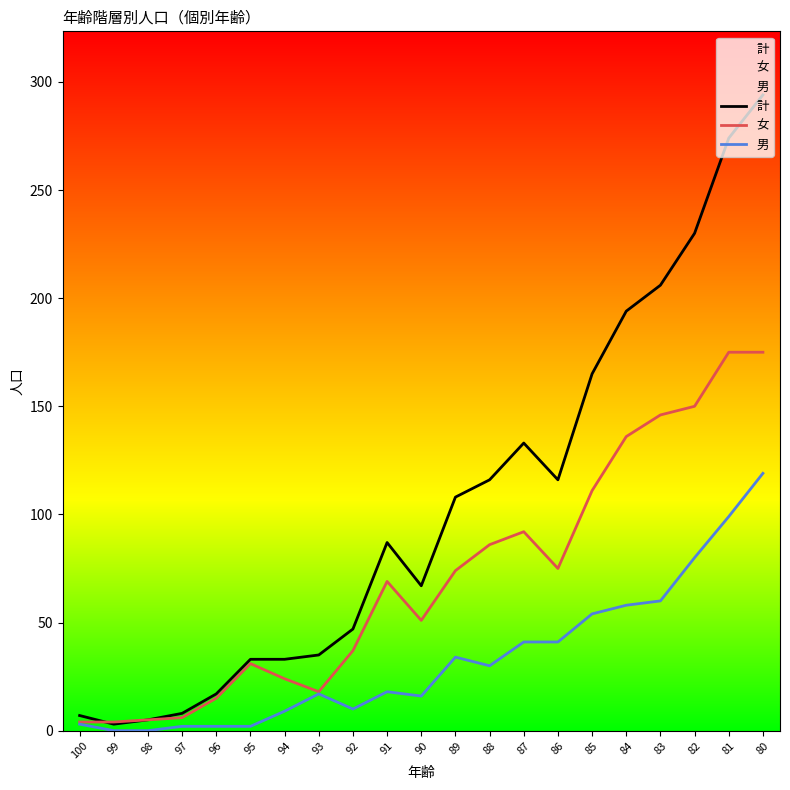

Where is the first local minimum for 女?

93